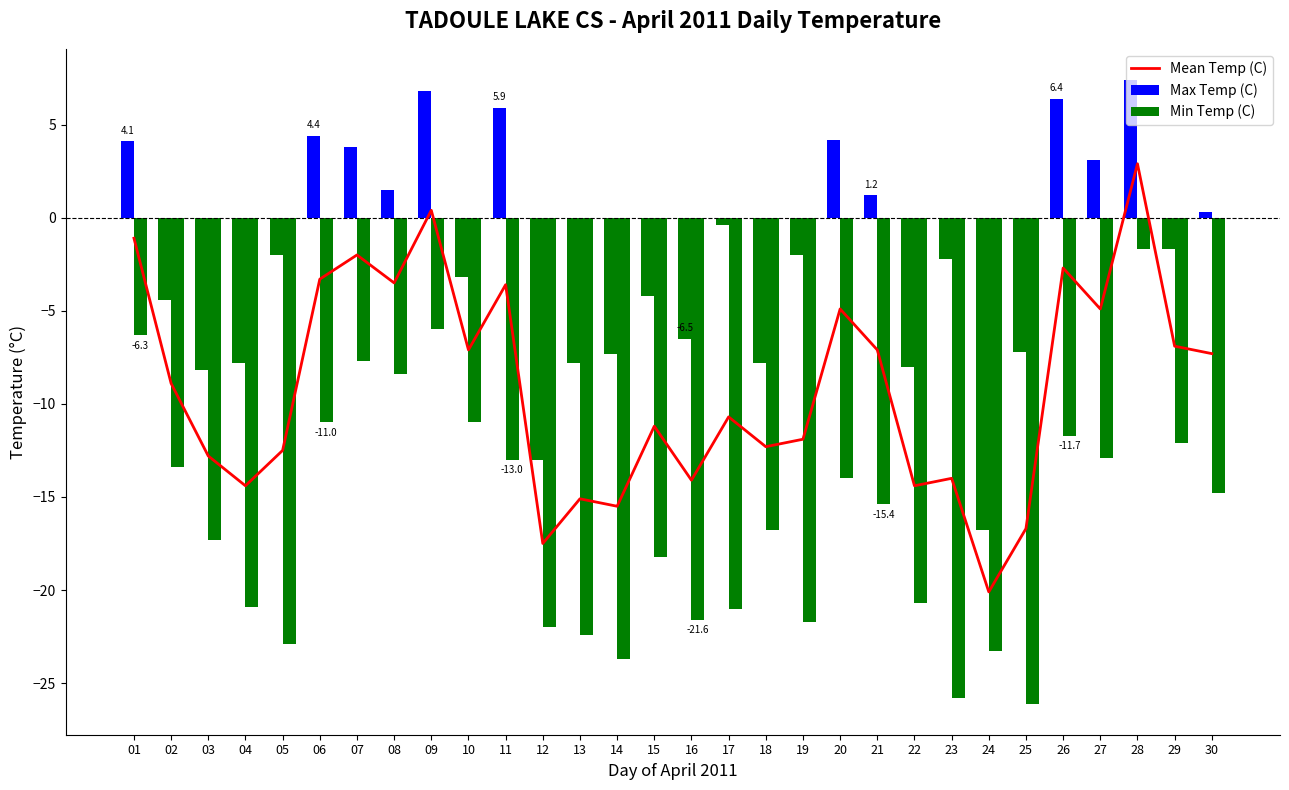

What are all the series names shown in the legend?

Mean Temp (C), Max Temp (C), Min Temp (C)